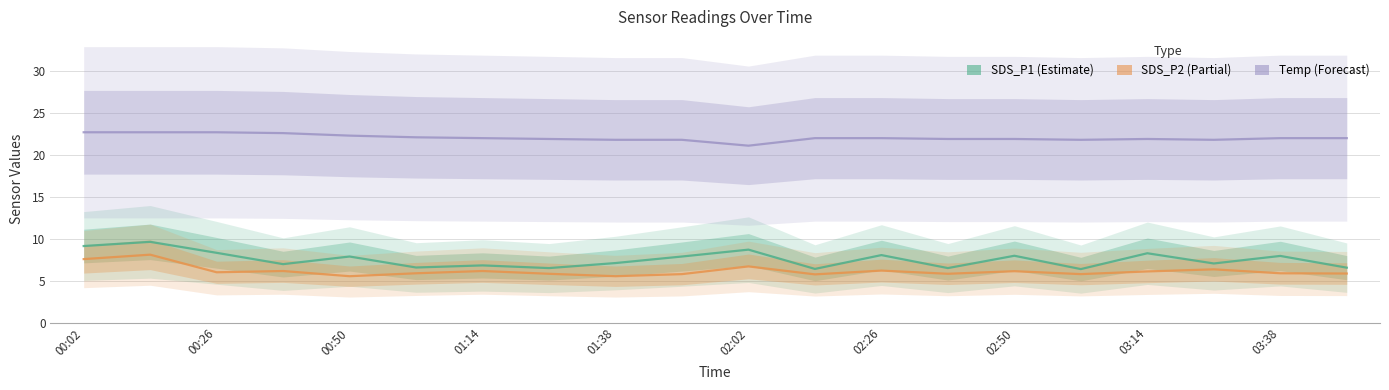

Which has a higher value, 03:14 or 02:50?

03:14